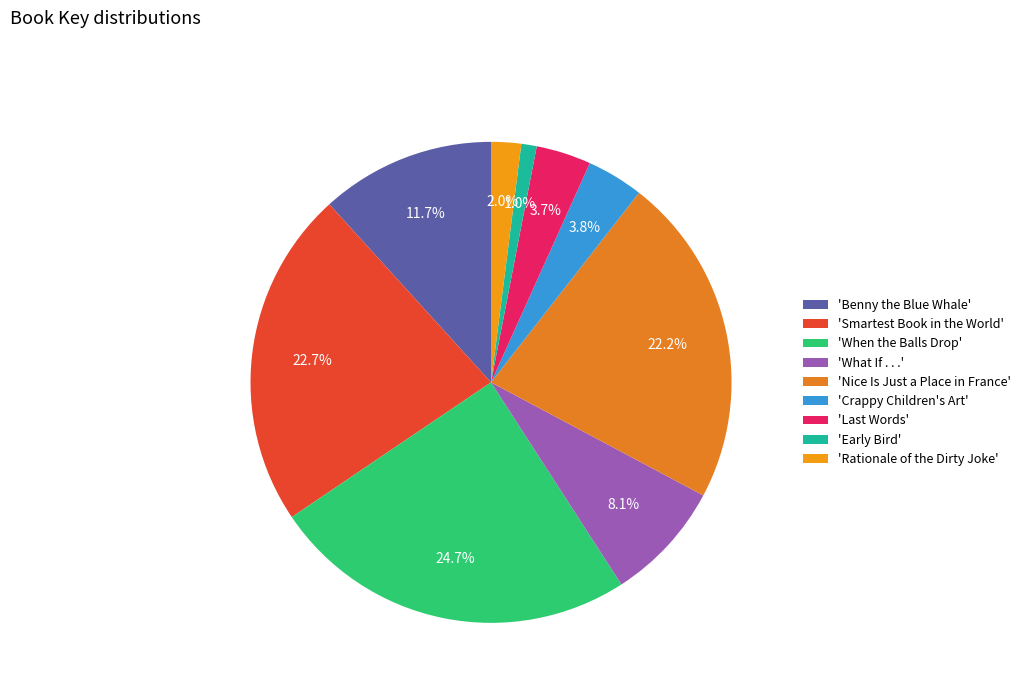

Does any single category account for the majority?

No